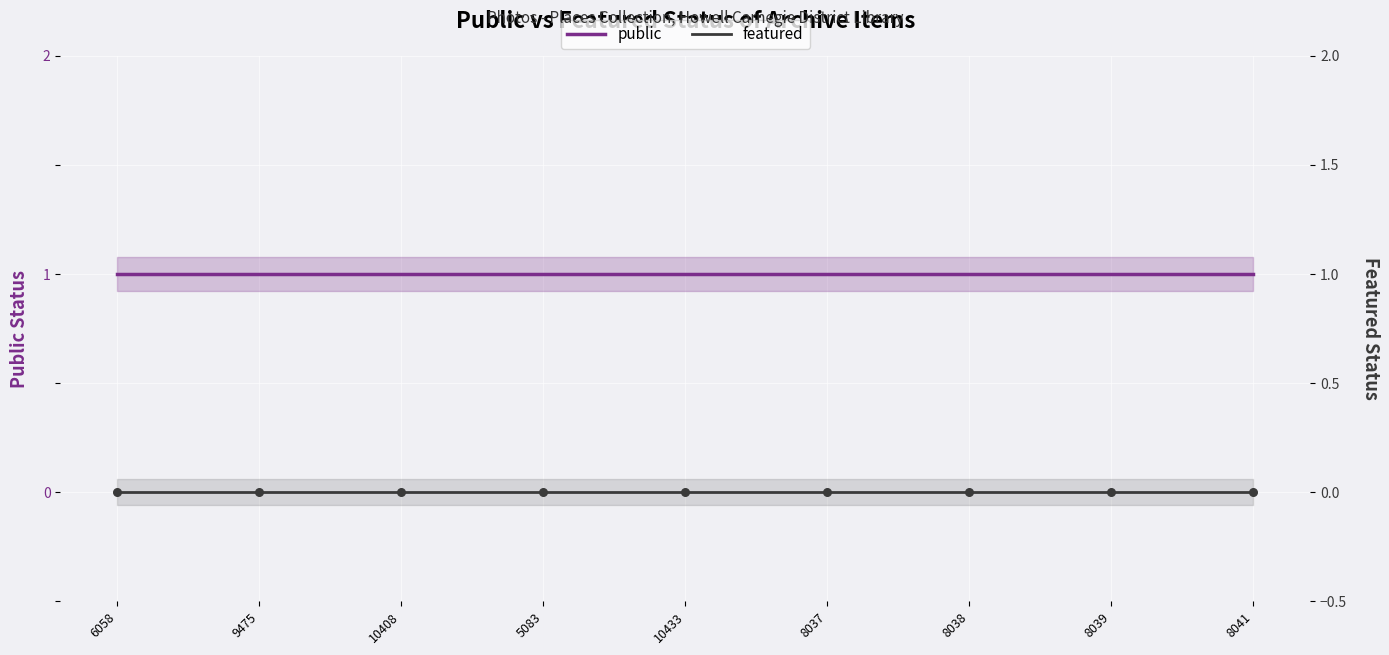

At how many categories does at least one series exceed 0?

9